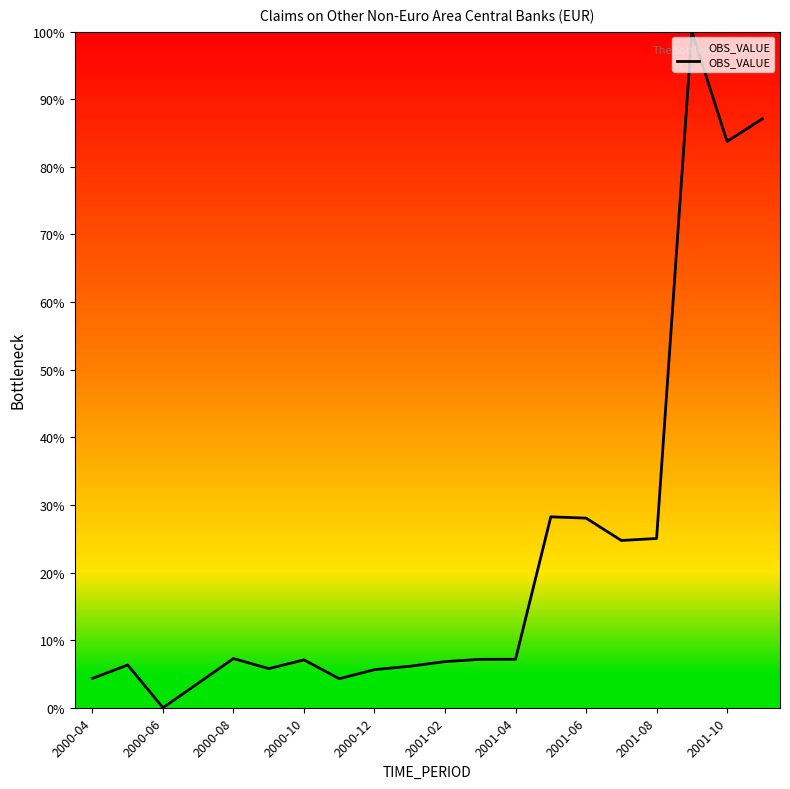

What is the ratio of the value at 2001-08 to the value at 2000-10?

3.5